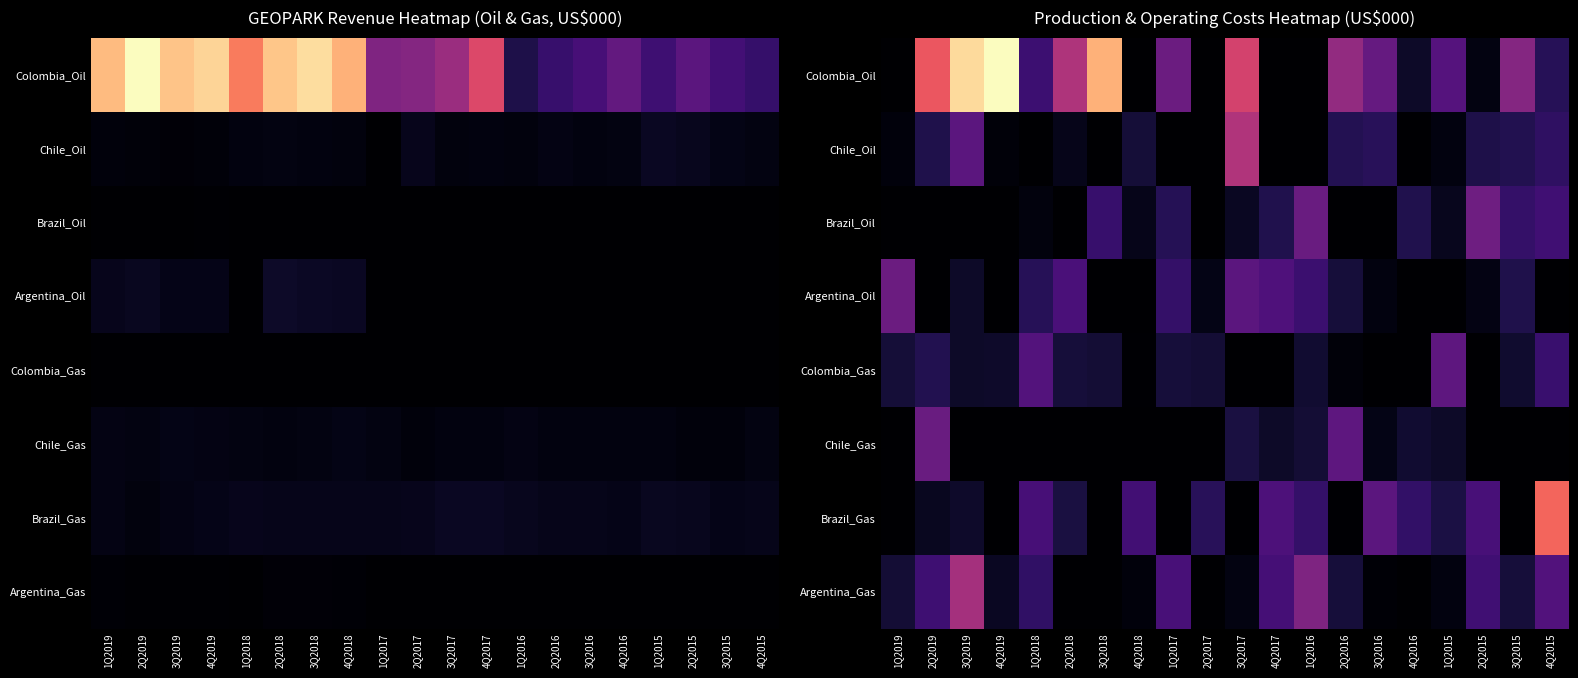

What is the approximate value of Argentina_Oil at 1Q2016?

33844.1